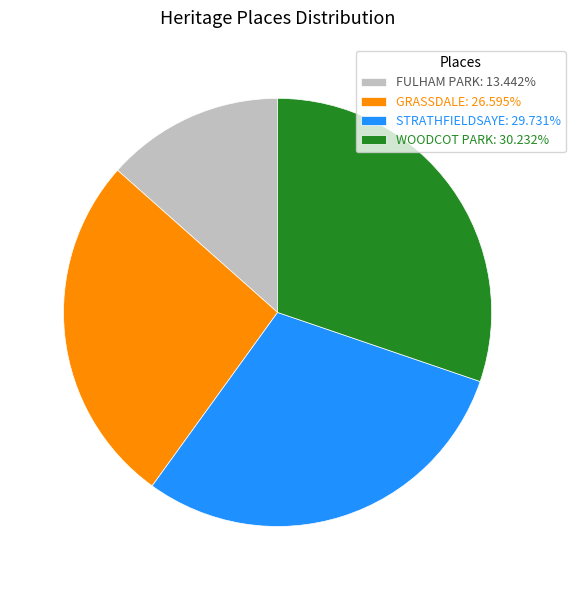

Does any single category account for the majority?

No